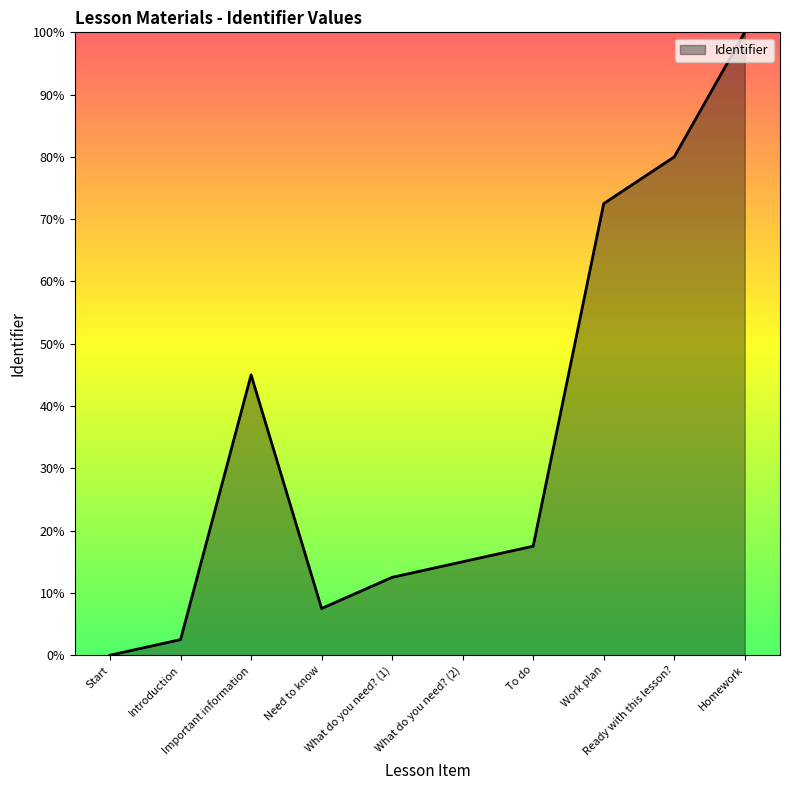

What is the maximum value shown in the chart?

100.0